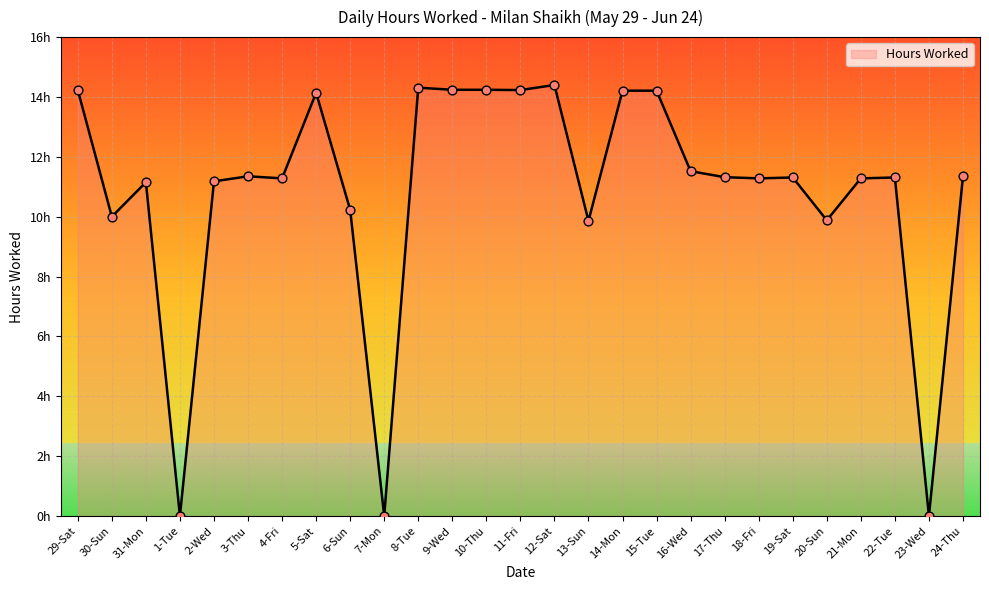

What is the change in value from 5-Sat to 21-Mon?

-2.9